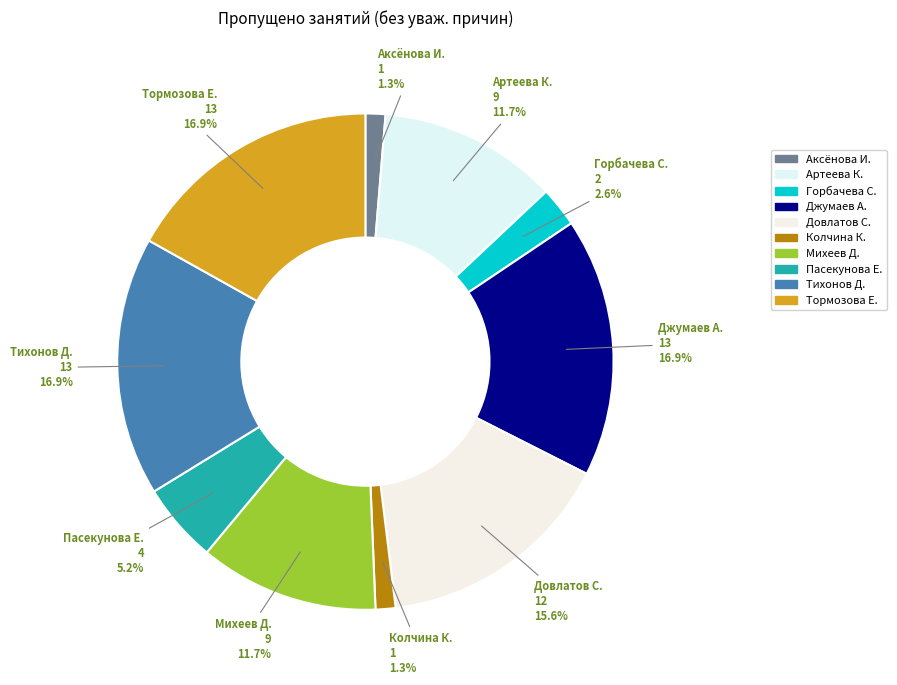

Is the sum of Тихонов Д. and Тормозова Е. greater than half?

No